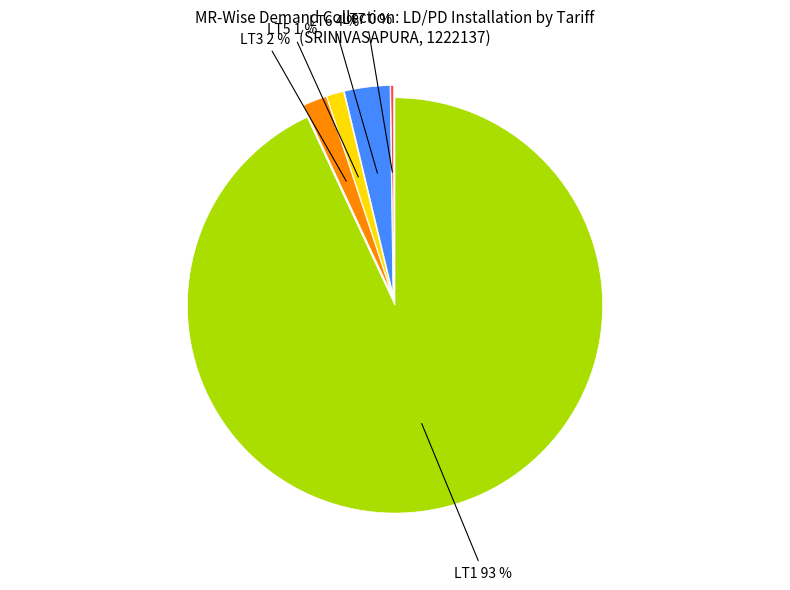

What percentage do LT3 and LT5 together represent?

3.2%